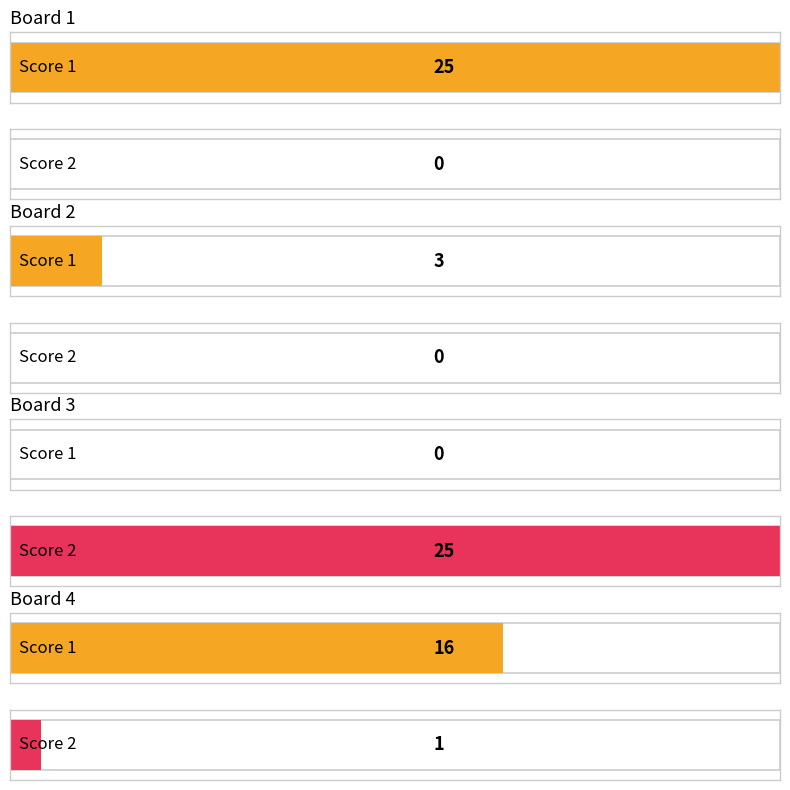

At which label is Score 2 closest to 12?

Board 4